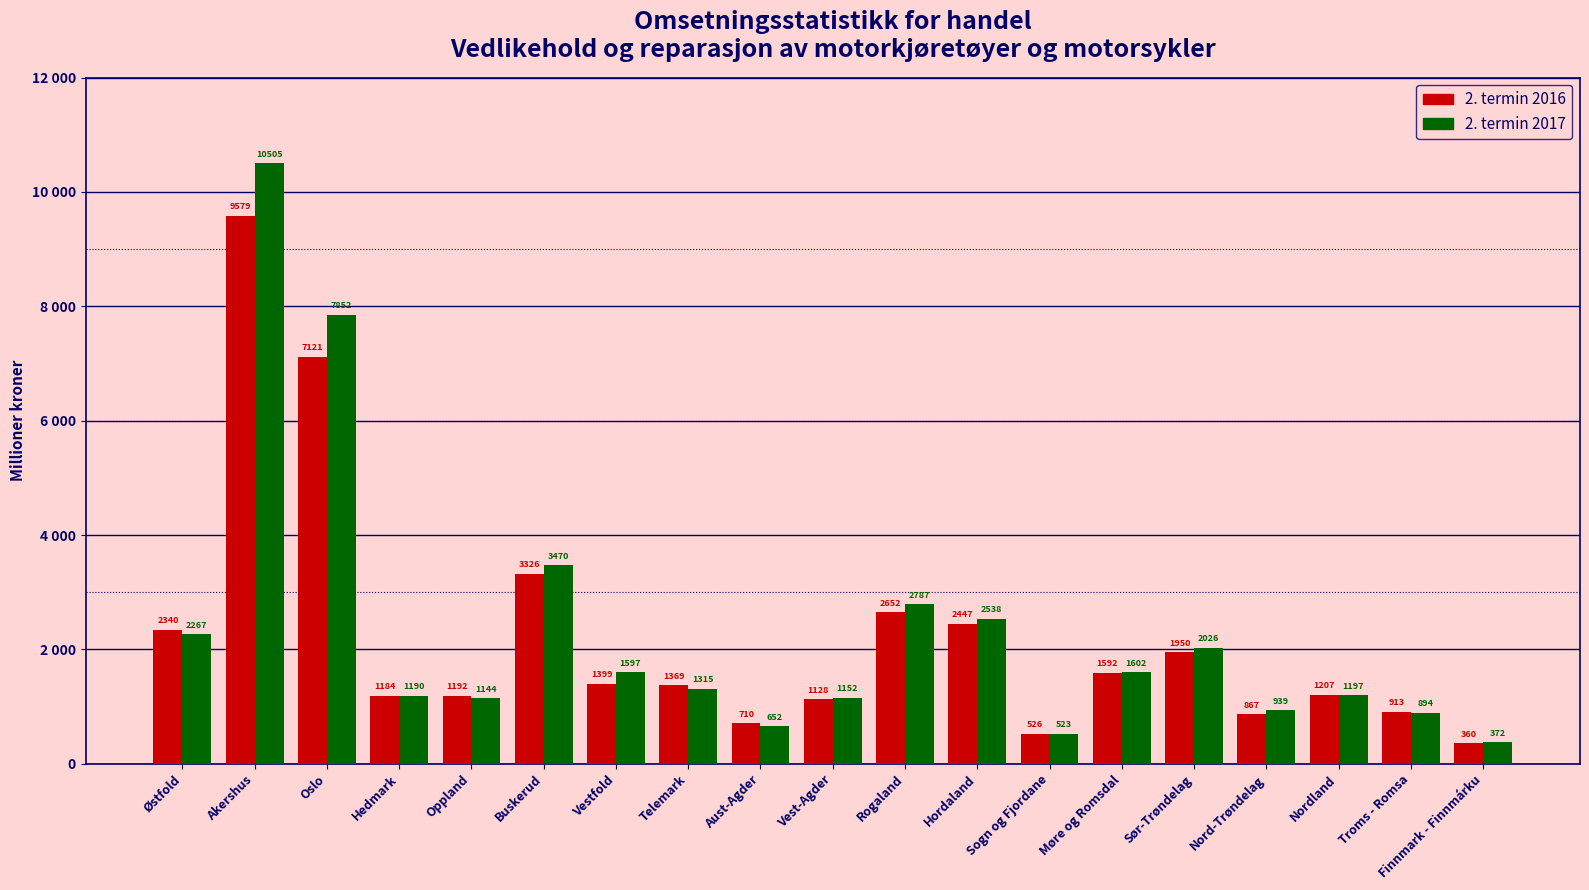

What is the spread (max minus min) of values at Nord-Trøndelag?

72